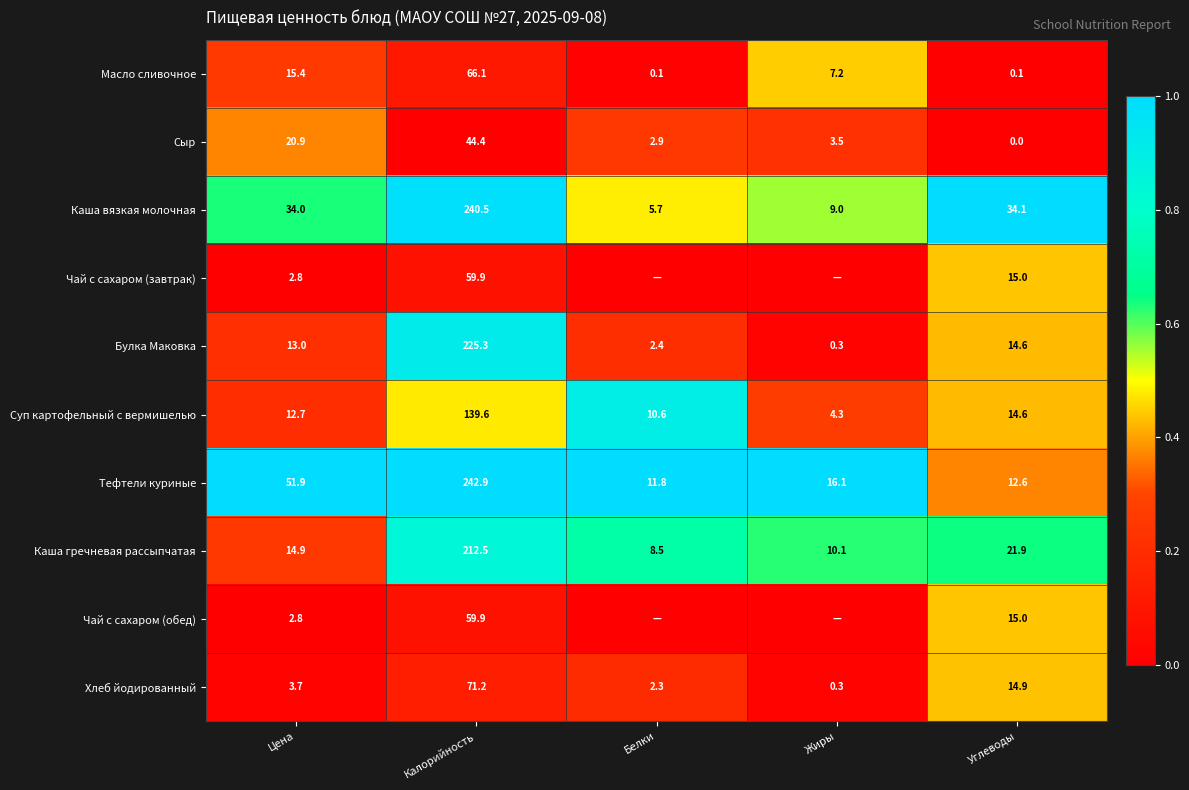

What is the spread (max minus min) of values at Цена?

49.1